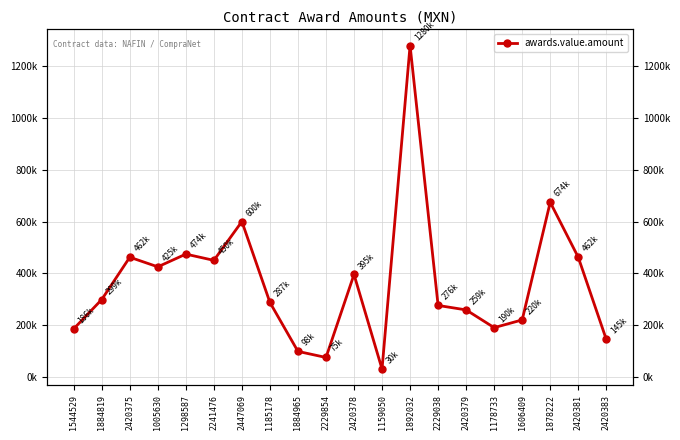

What position from the left is 1298587?

5